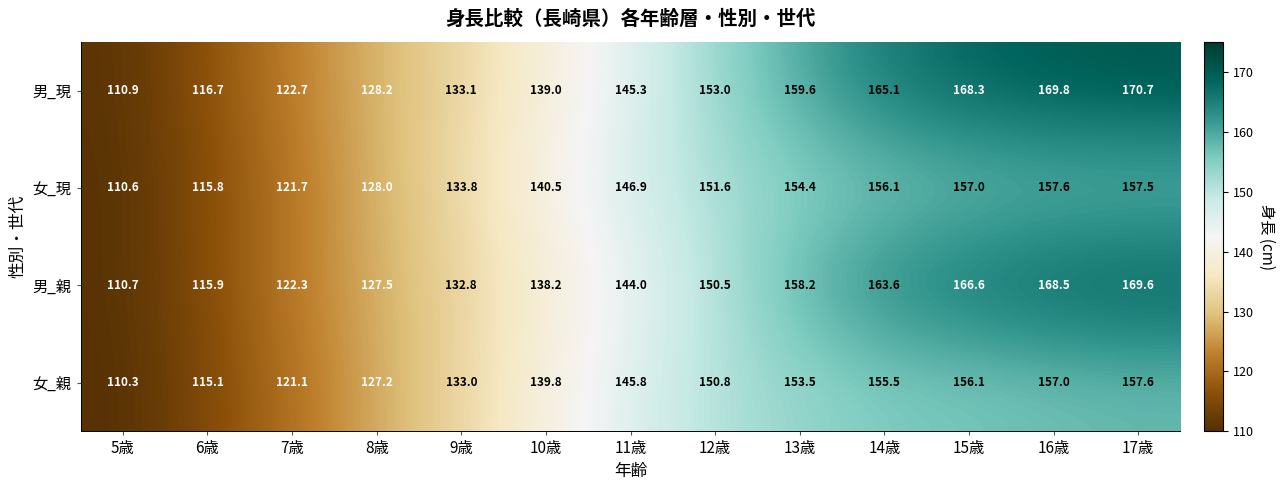

At how many categories does at least one series exceed 133?

9